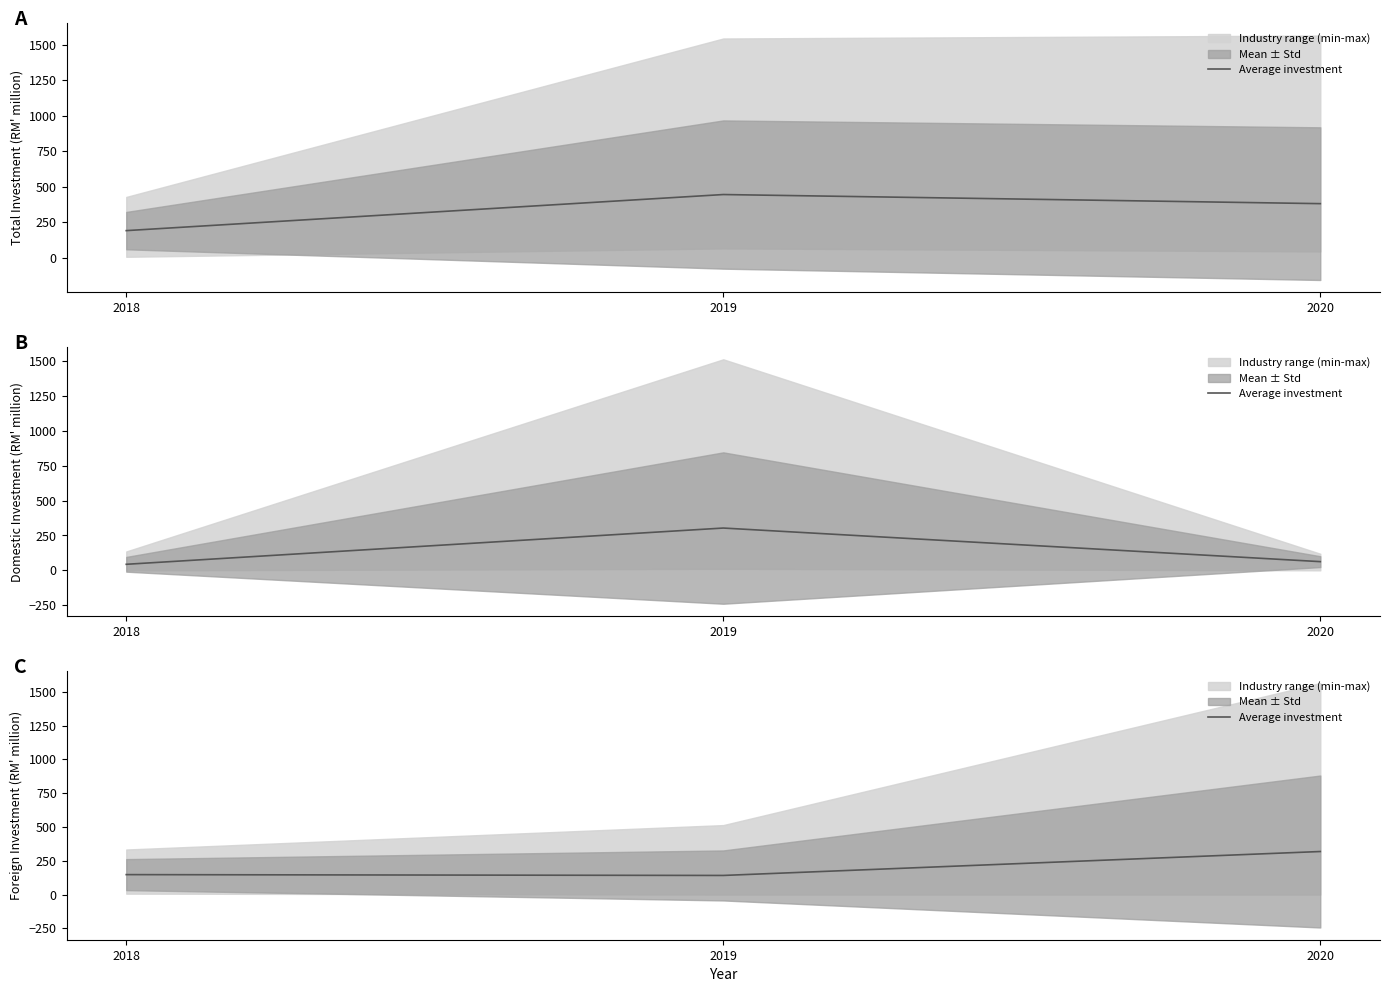

True or false: the data shows 147.3 at 2018.

True